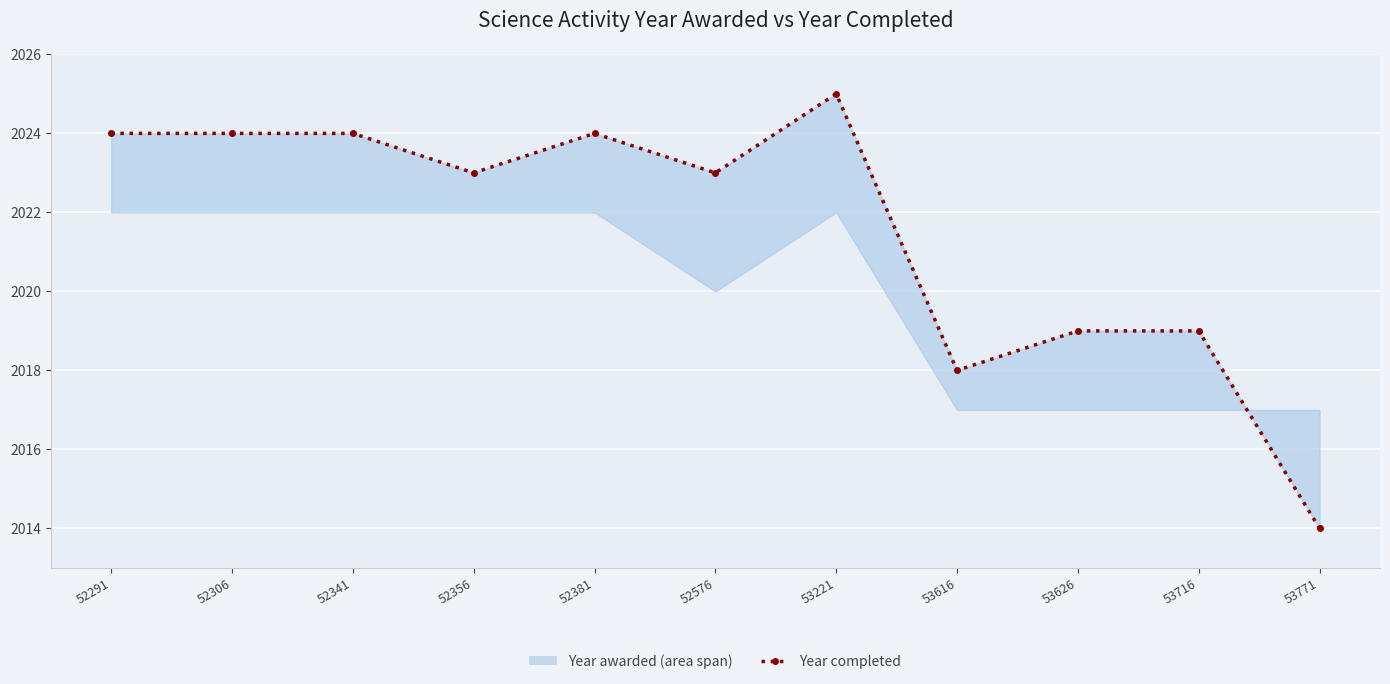

What is the average value?

2022